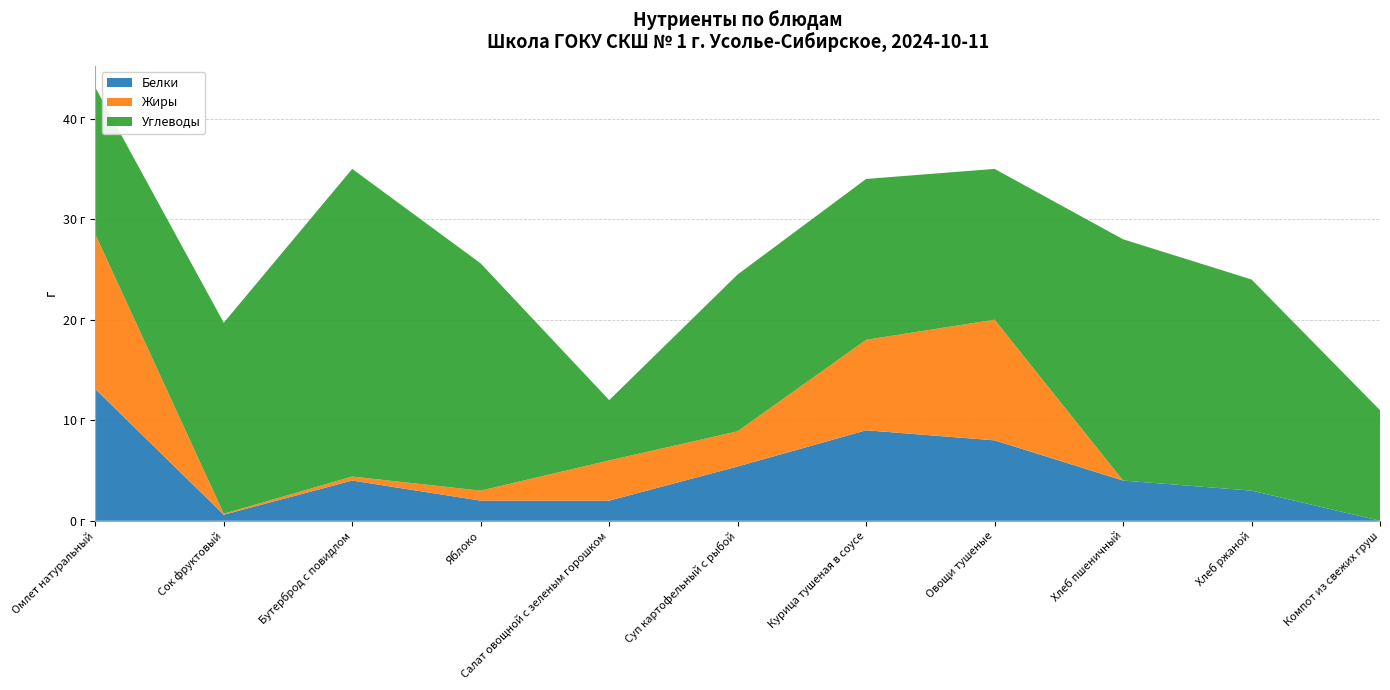

Reading left to right, what are all the values shown in this chart?

Белки: 13.1	0.6	4.0	2.0	2.0	5.4	9.0	8.0	4.0	3.0	0.0
Жиры: 15.4	0.1	0.4	1.0	4.0	3.5	9.0	12.0	0.0	0.0	0.0
Углеводы: 14.6	19.0	30.6	22.6	6.0	15.6	16.0	15.0	24.0	21.0	11.0